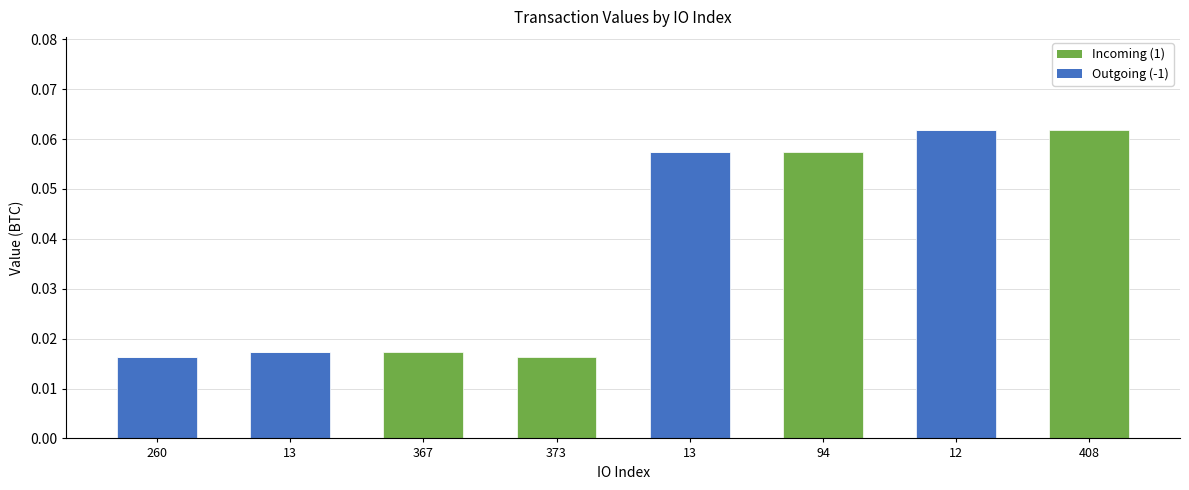

True or false: Incoming (1) has a value of 0.1 at 94.

False